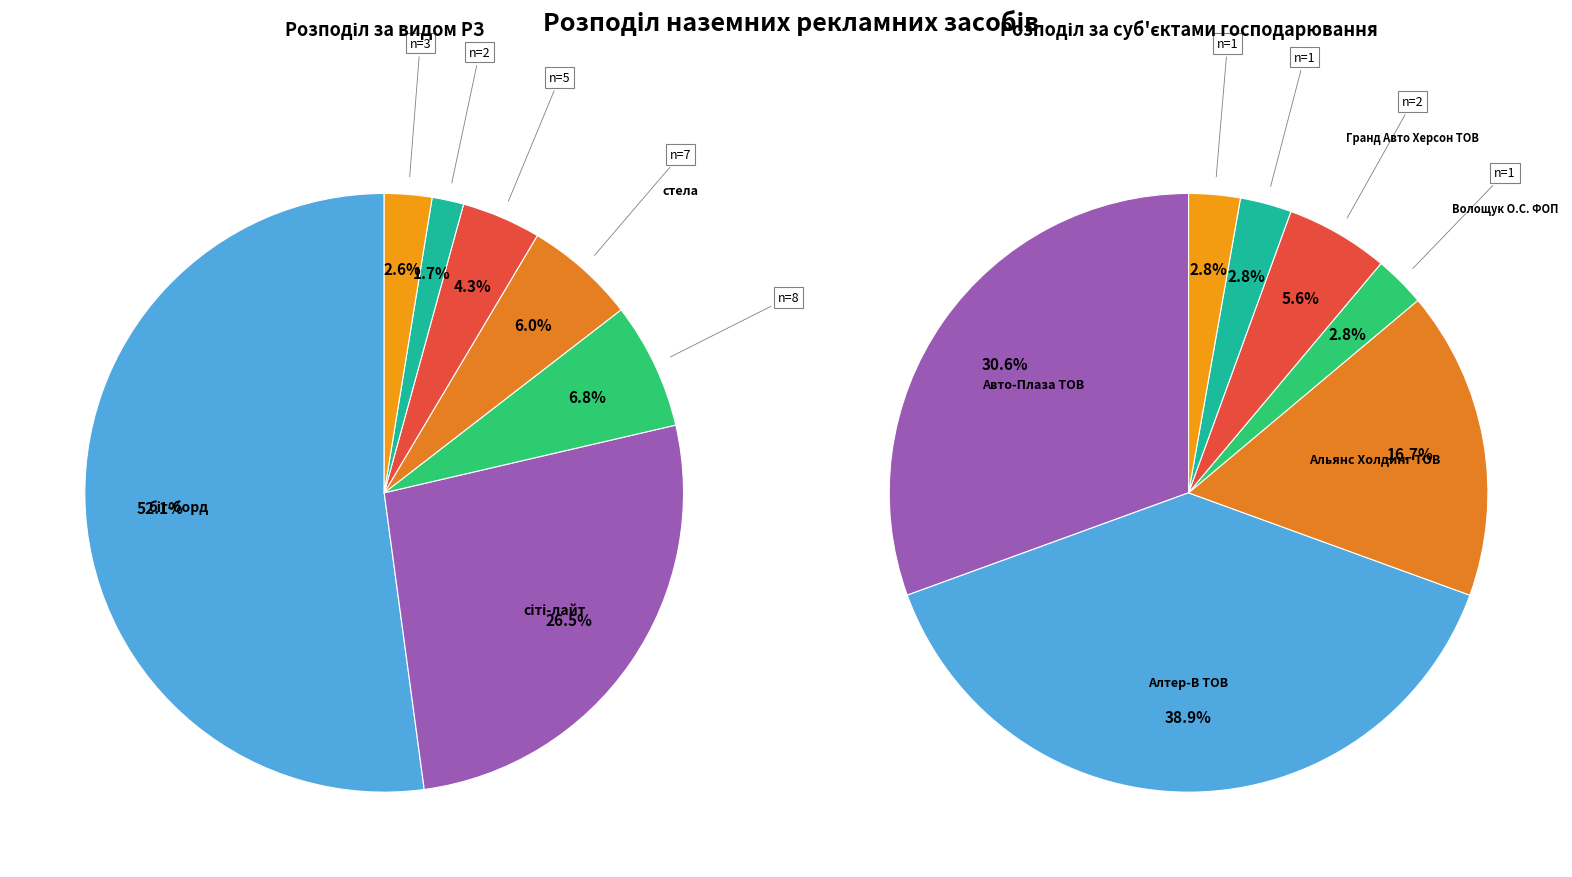

What is the ratio of the value at біг-борд to the value at лайтпостер?

20.3